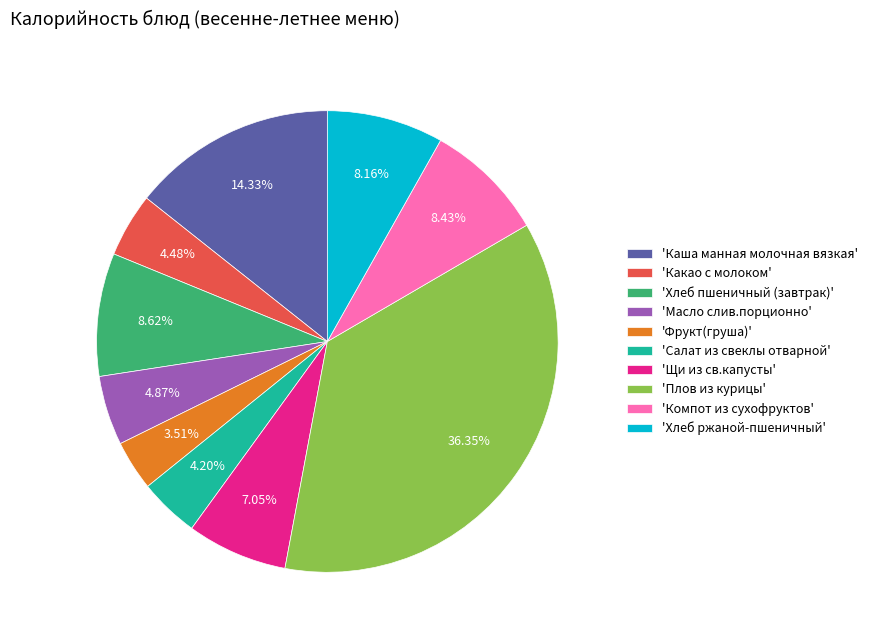

Is there any slice that represents more than half of the pie?

No